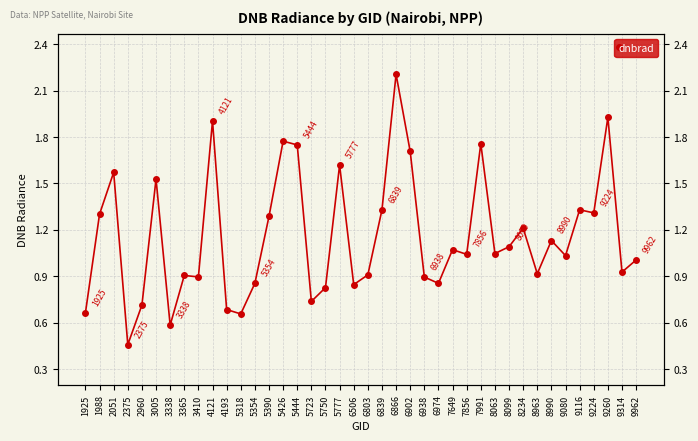

Is it true that the value at 2051 is 0.8?

False